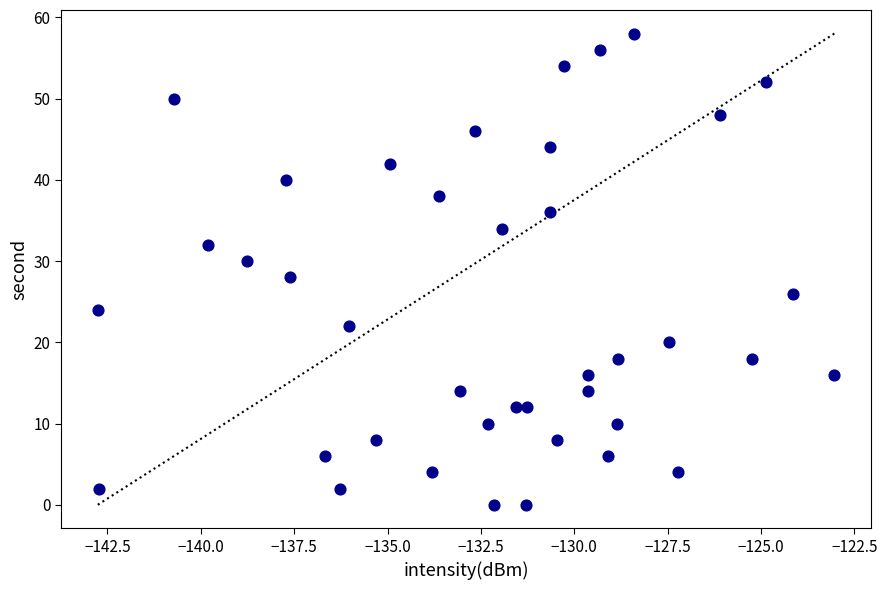

What is the range of Y values (max minus min)?

58